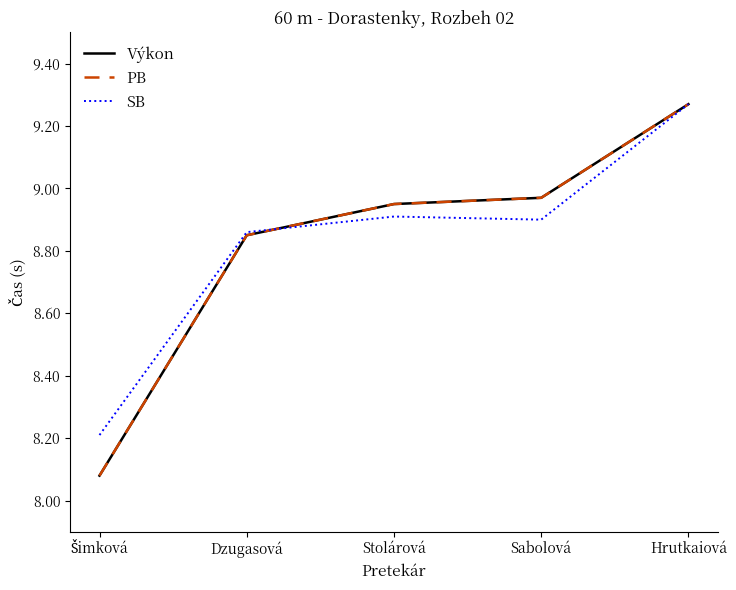

Is the value of SB at Šimková greater than the value of PB at Hrutkaiová?

No